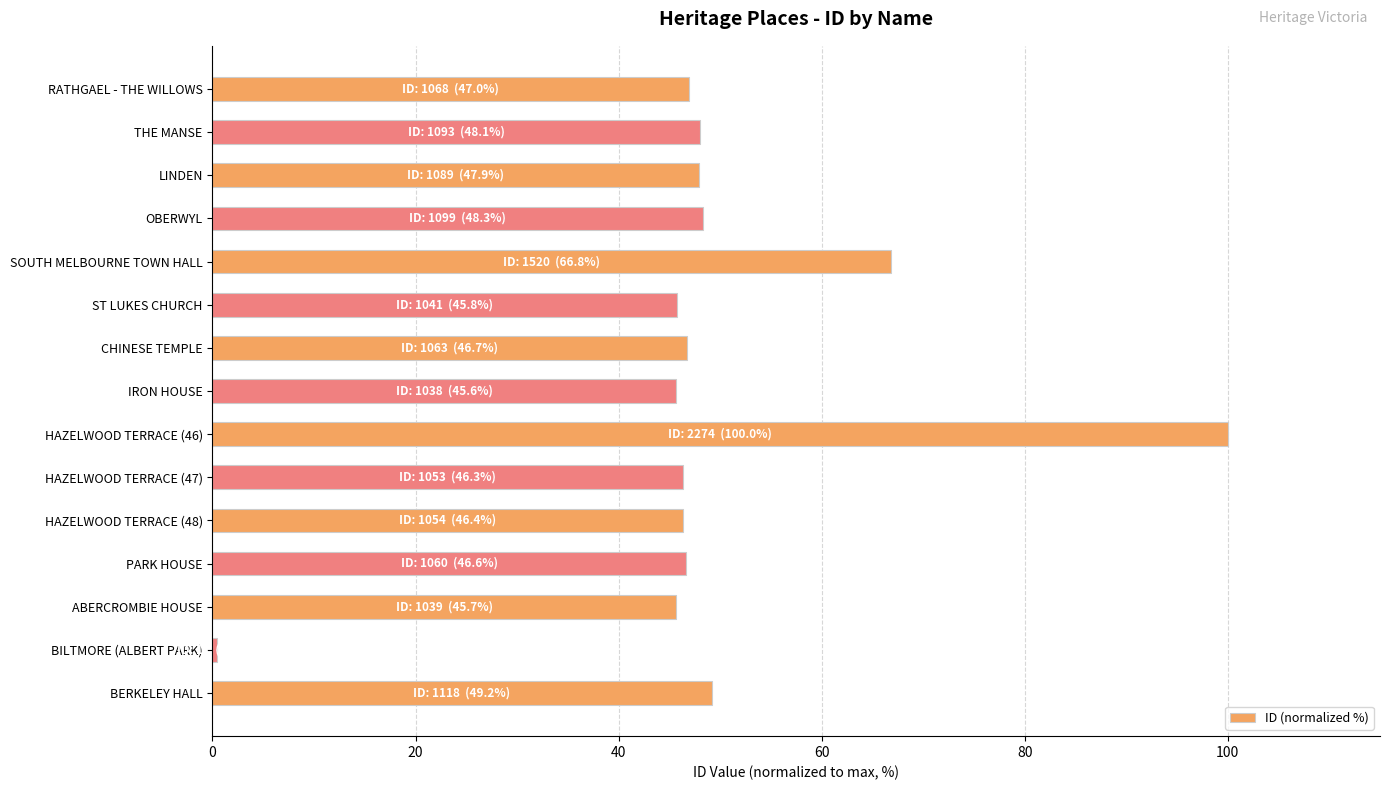

Read the value at ABERCROMBIE HOUSE.

45.7